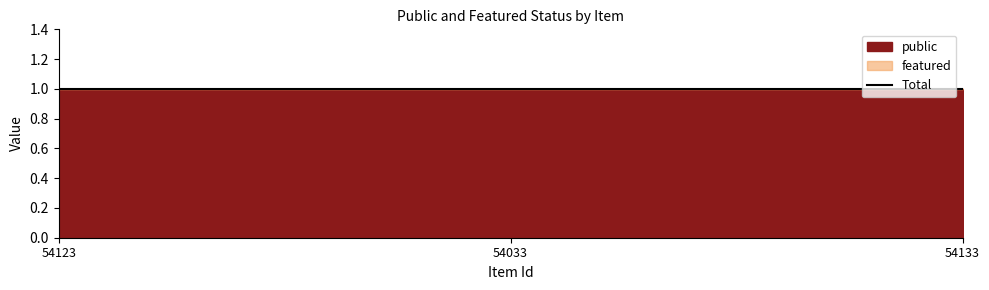

The value of public at 54033 is 1. True or false?

True